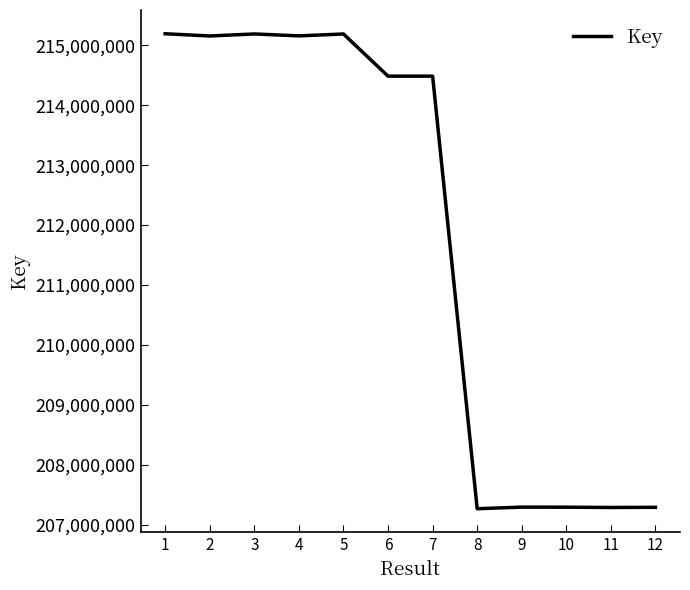

Is it true that the value at 12 is 143747646?

False